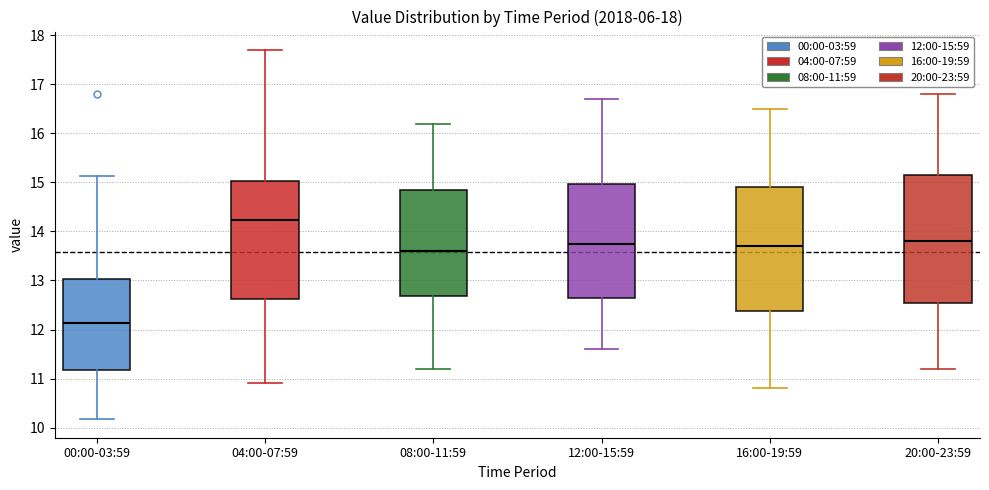

Reading left to right, transcribe this box plot: for each box, give where its median line is, the range the box spans, and where its two whiskers end, as read against the y-axis. The values are not printed on the chart, so give them approximately, as read against the axis.

00:00-03:59: median 12.1, box 11.2 to 13.0, whiskers 10.2 to 15.1
04:00-07:59: median 14.2, box 12.6 to 15.0, whiskers 10.9 to 17.7
08:00-11:59: median 13.6, box 12.7 to 14.9, whiskers 11.2 to 16.2
12:00-15:59: median 13.8, box 12.7 to 15.0, whiskers 11.6 to 16.7
16:00-19:59: median 13.7, box 12.4 to 14.9, whiskers 10.8 to 16.5
20:00-23:59: median 13.8, box 12.6 to 15.2, whiskers 11.2 to 16.8